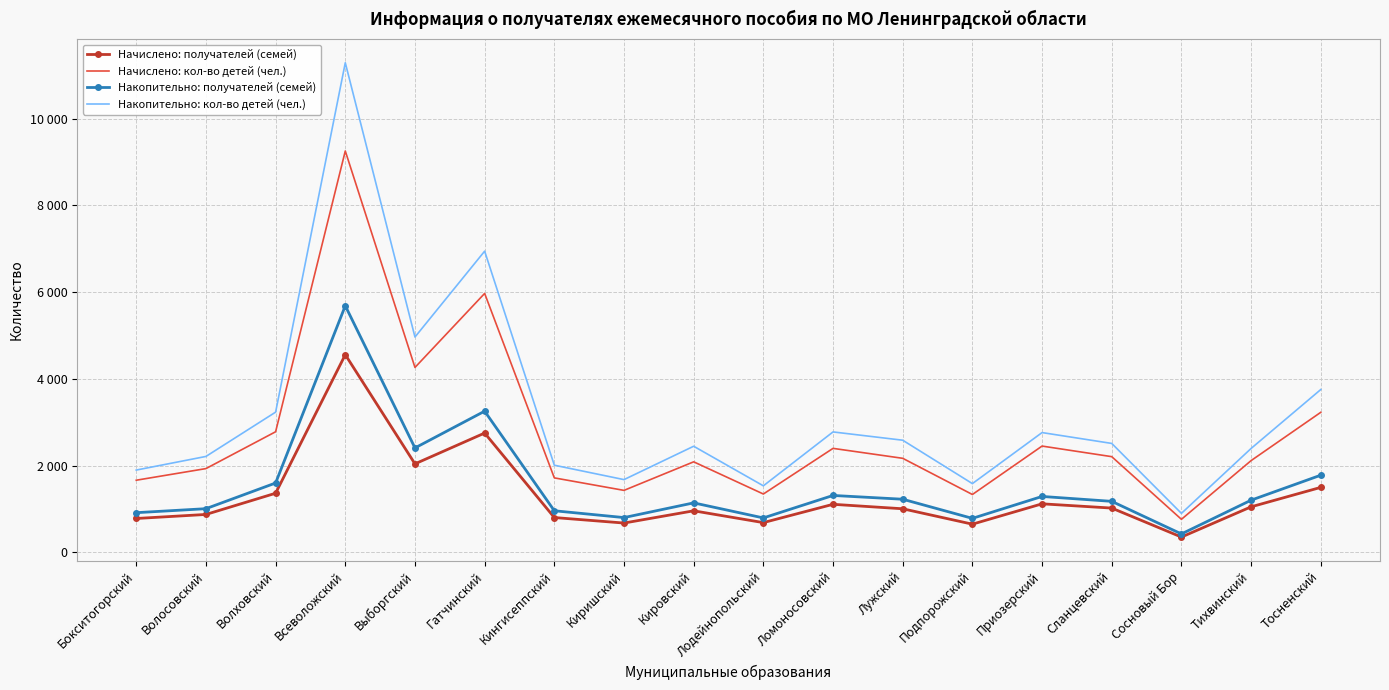

What is the difference between the Начислено: получателей (семей) values at Бокситогорский and Ломоносовский?

327